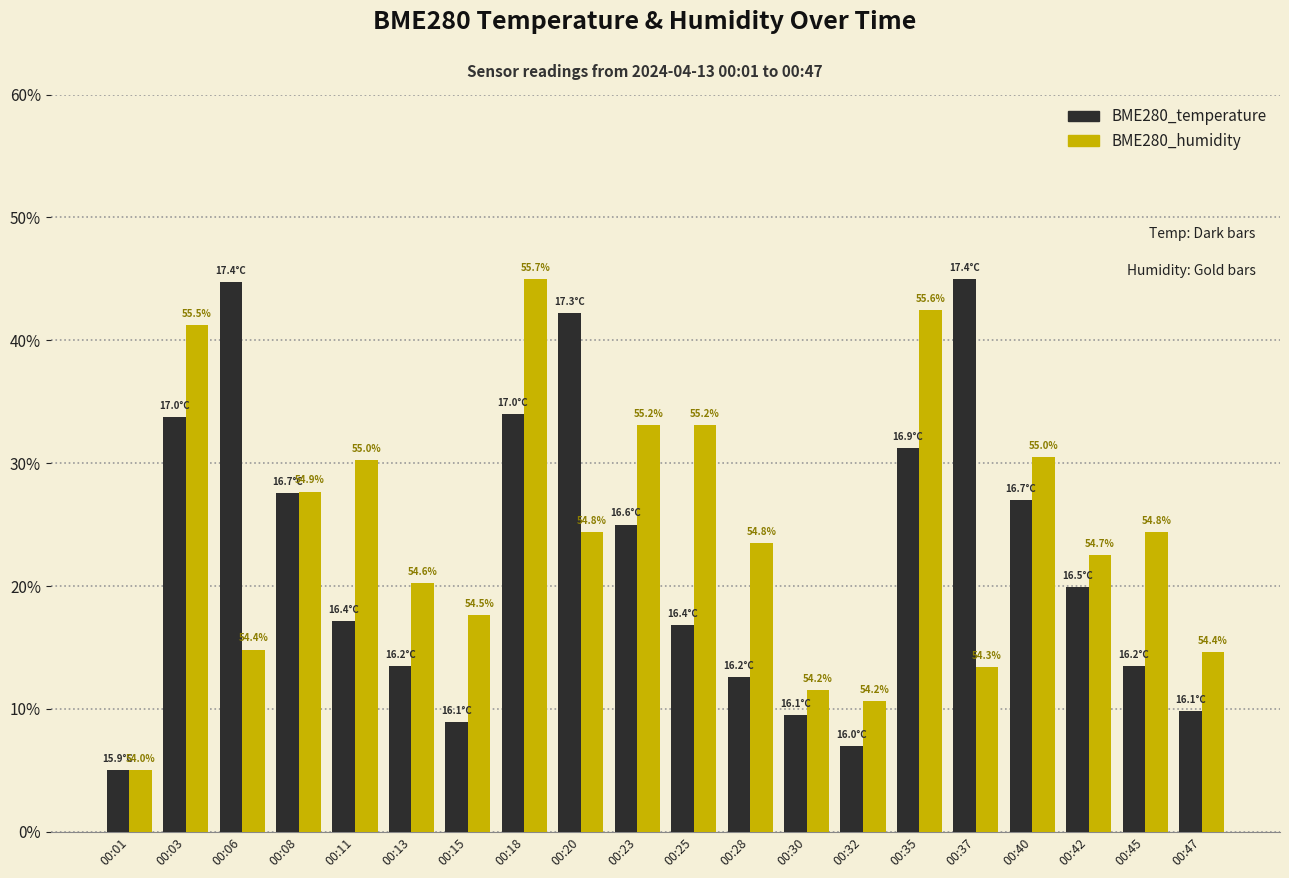

What is the total value across all series at 00:25?

49.9